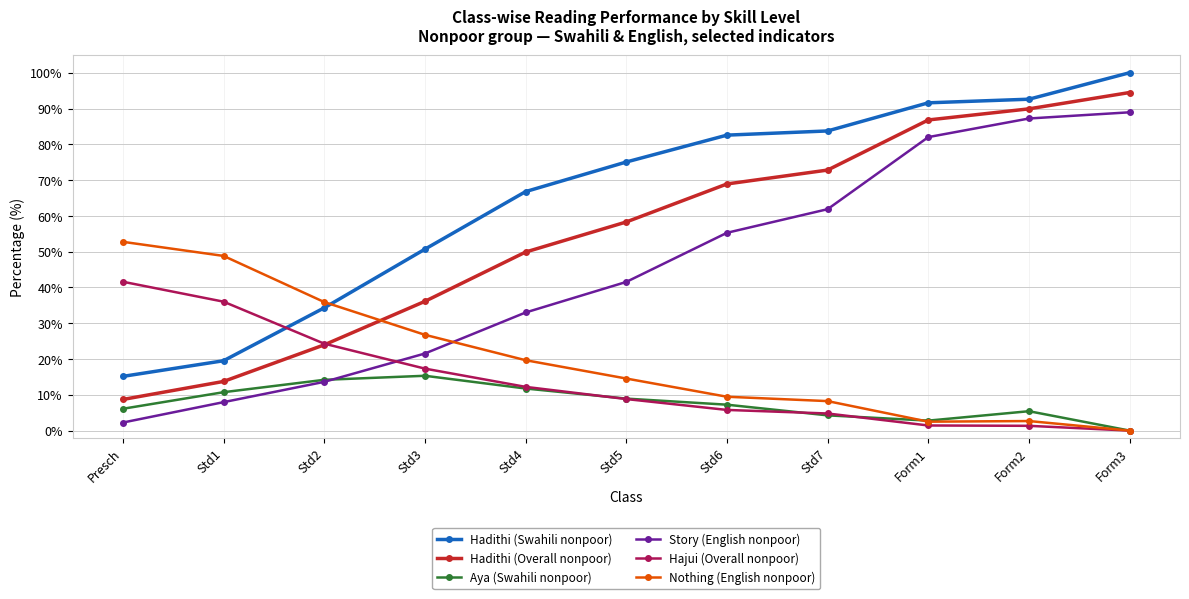

What is the difference between the second highest and second lowest values in the Hajui (Overall nonpoor) series?

34.7